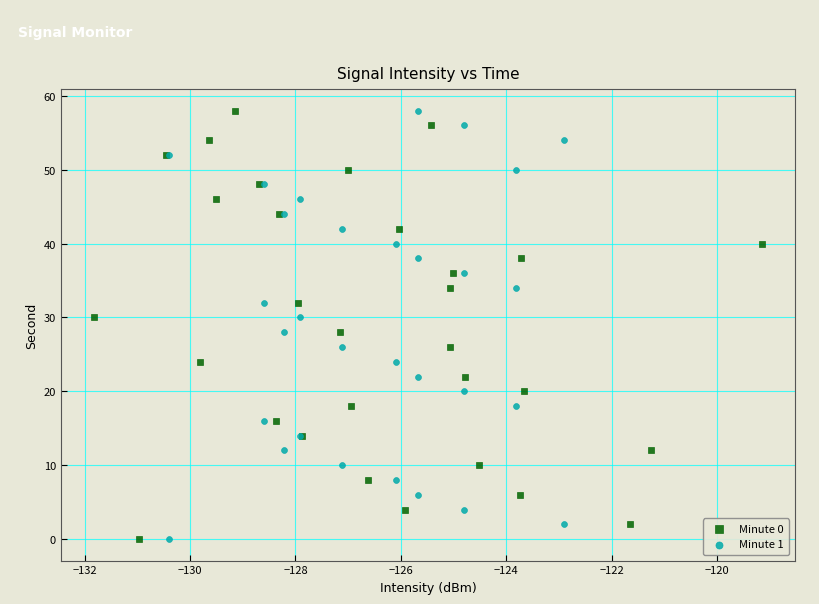

What are all the series names shown in the legend?

Minute 0, Minute 1